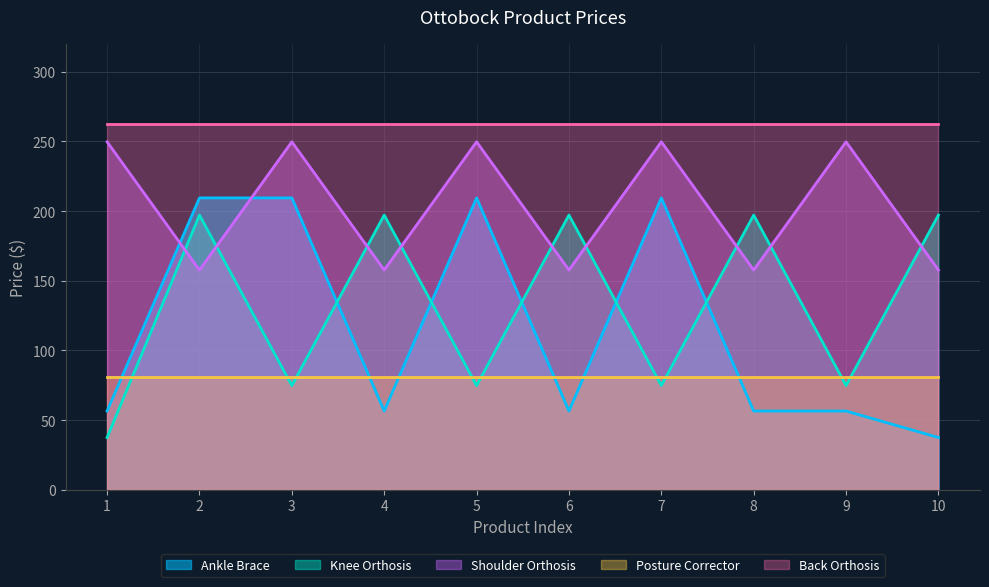

At which label is Shoulder Orthosis closest to 203?

2